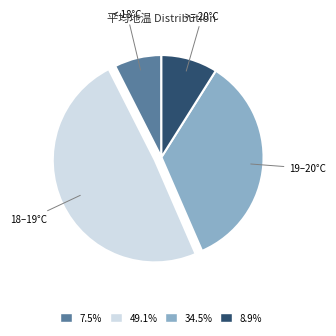

Do 19–20°C and >= 20°C together represent more than half of the pie?

No